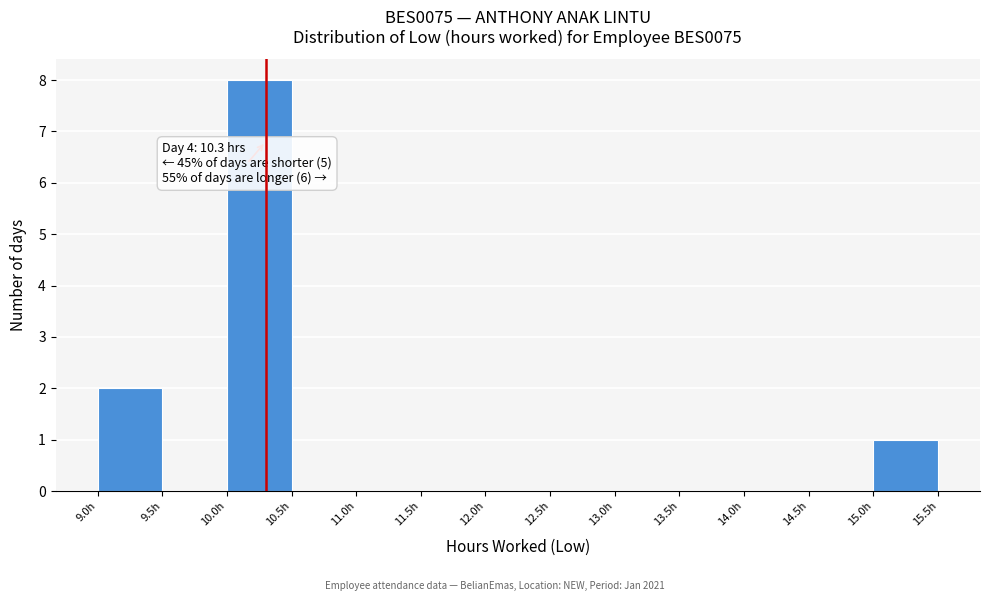

Over which range of the x-axis is the bar tallest?

10.0 to 10.5